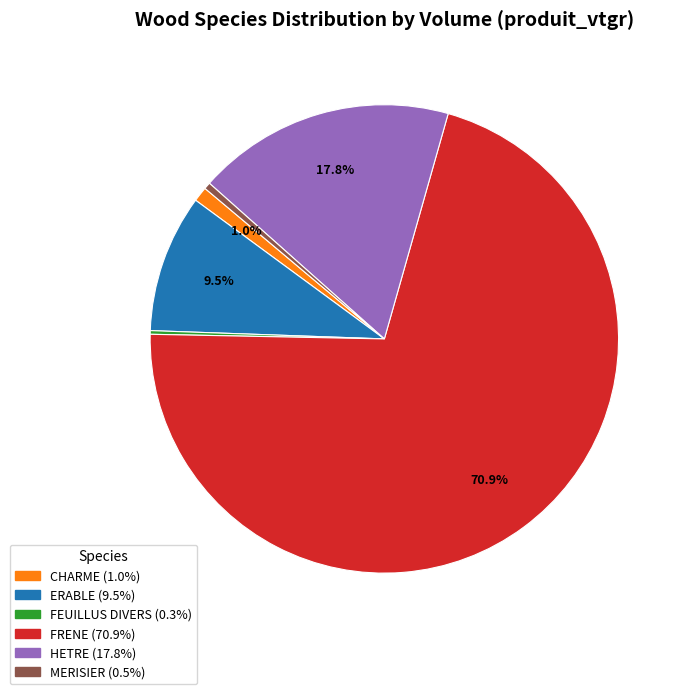

Is there any slice that represents more than half of the pie?

Yes